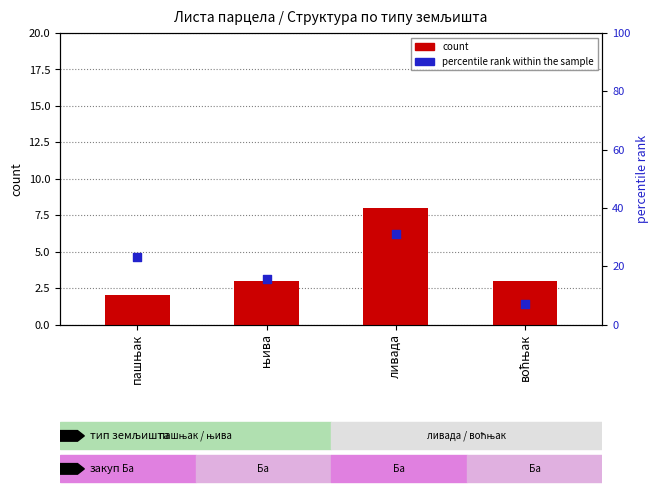

Which series contains the highest Y value?

percentile rank within the sample